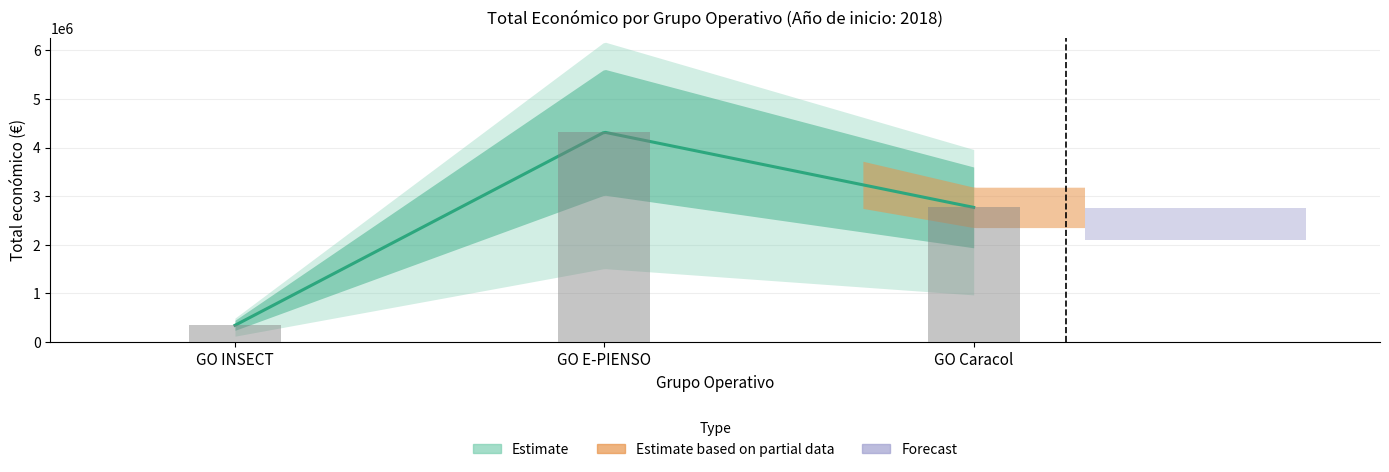

What is the smallest value displayed?

344243